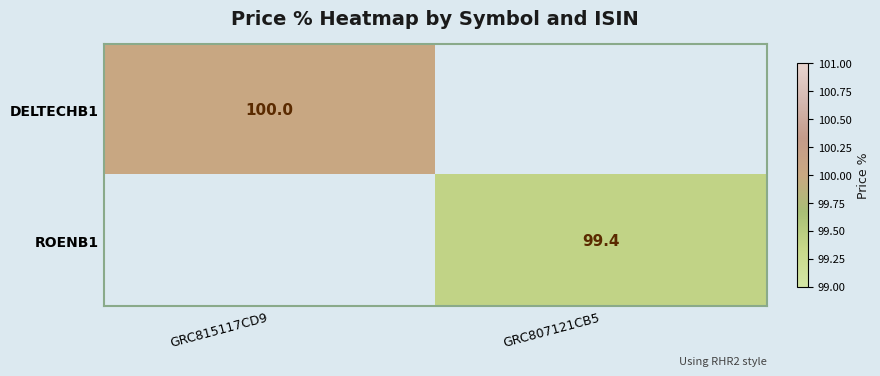

The value of ROENB1 at GRC807121CB5 is 169.2. True or false?

False